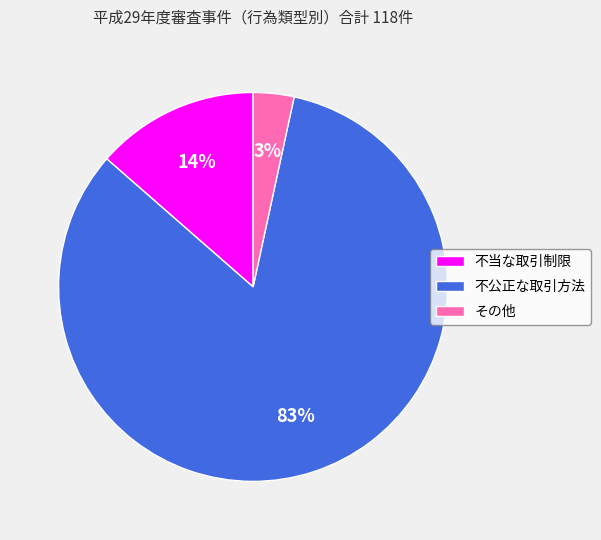

Which slice is the largest?

不公正な取引方法